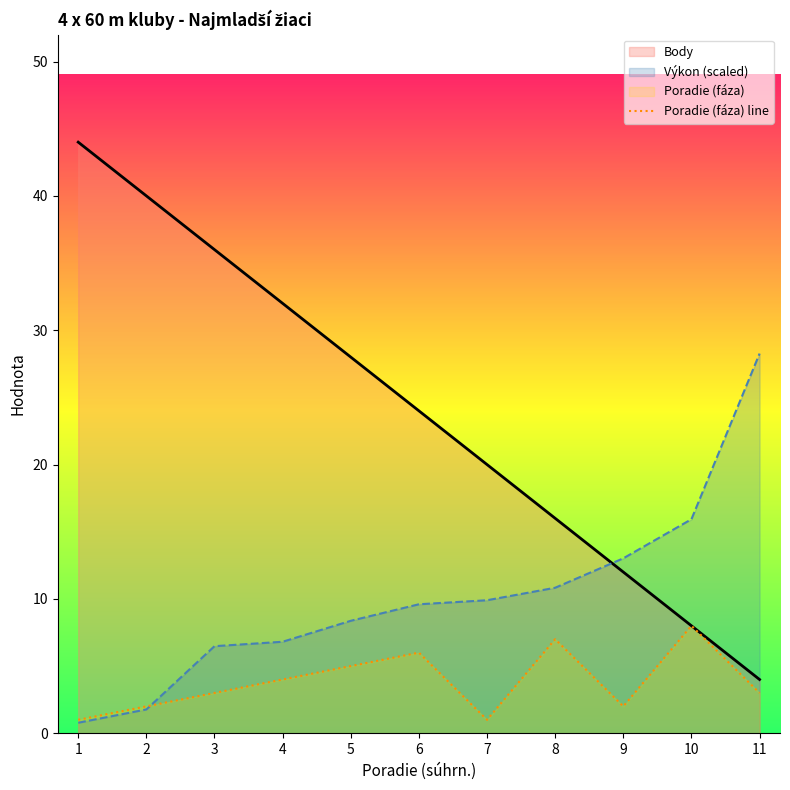

What is the difference between the maximum and minimum values in the Výkon (line) series?

27.5